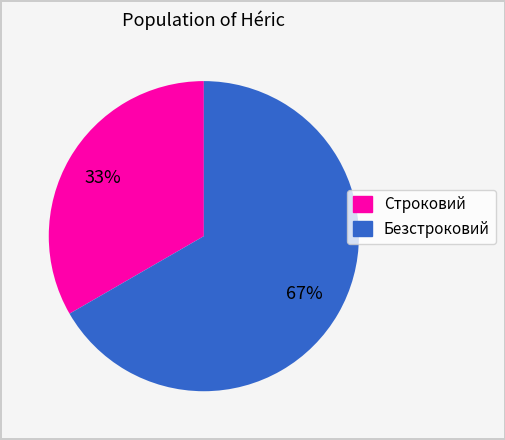

To the nearest percent, what is the combined percentage of Безстроковий and Строковий?

100%